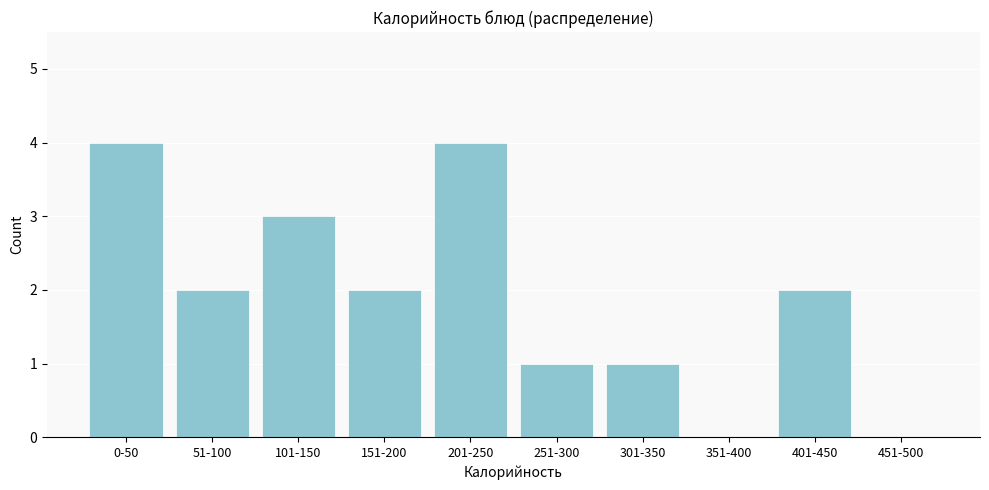

Reading right to left, extract all data points from this chart.

451-500=0	401-450=2	351-400=0	301-350=1	251-300=1	201-250=4	151-200=2	101-150=3	51-100=2	0-50=4